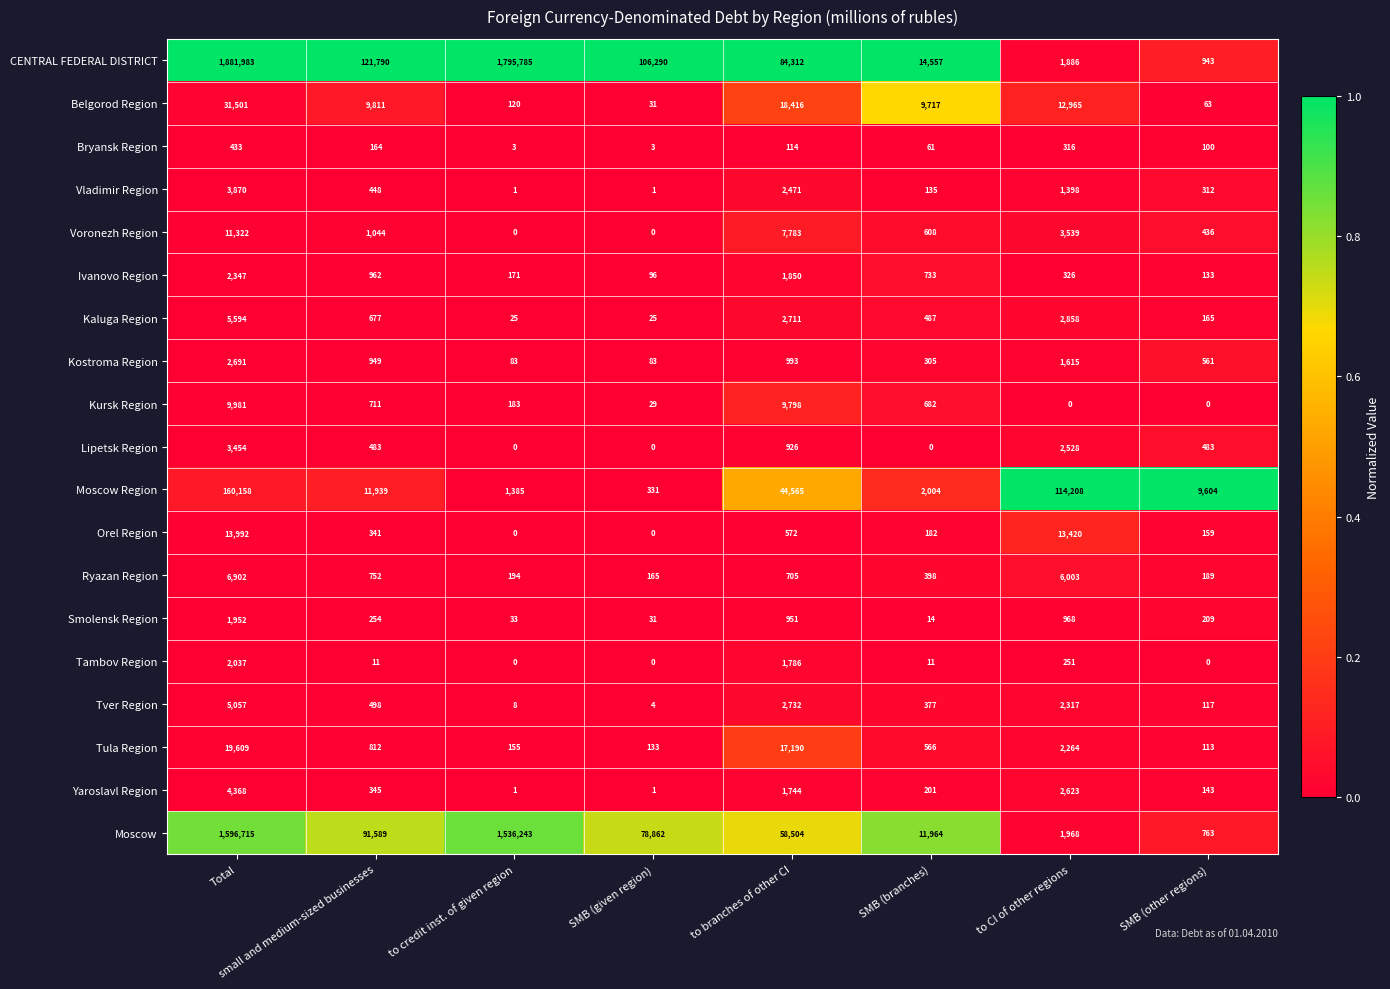

Between Total and to credit inst. of given region, which series saw the biggest shift?

Moscow Region